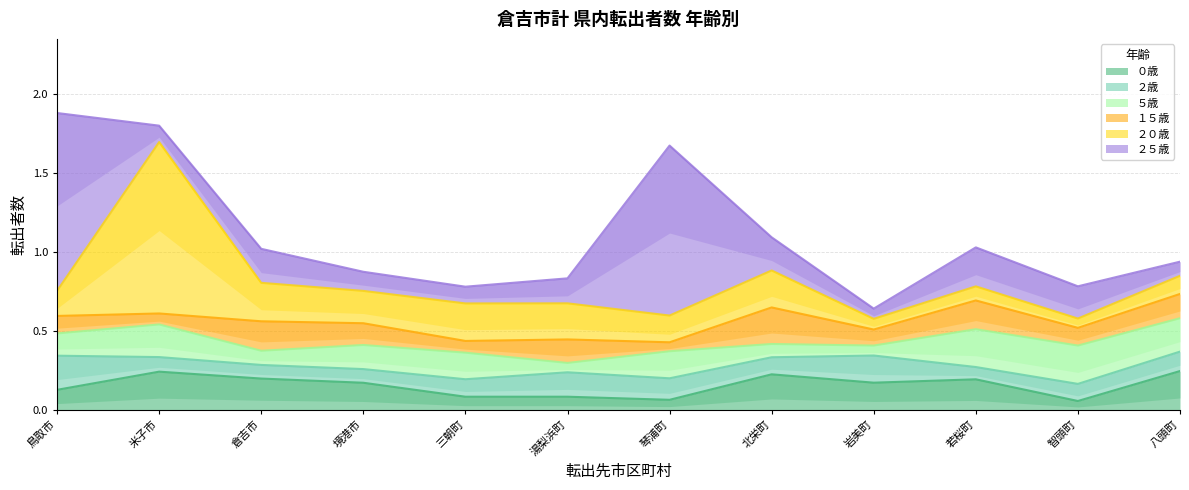

What is the label of the 9th point from the right?

境港市